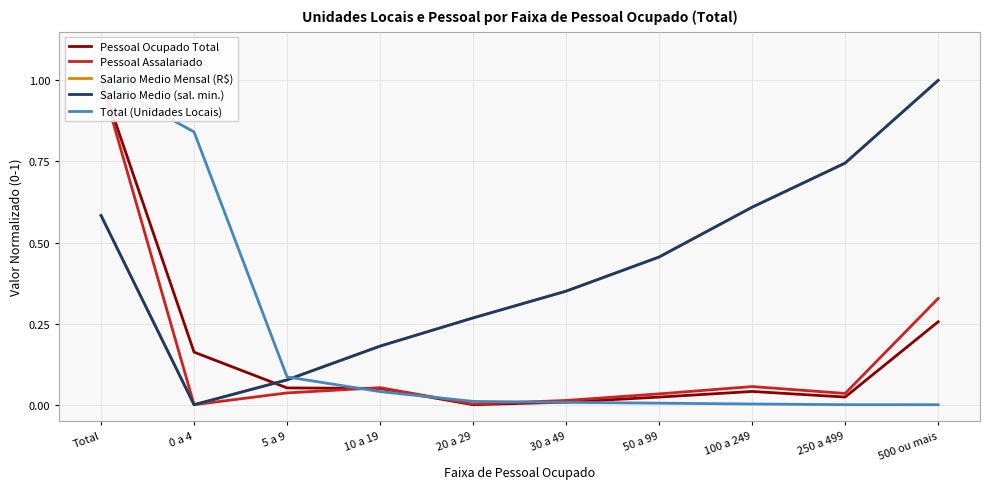

Between 30 a 49 and 50 a 99, which series saw the biggest shift?

Salario Medio (sal. min.)